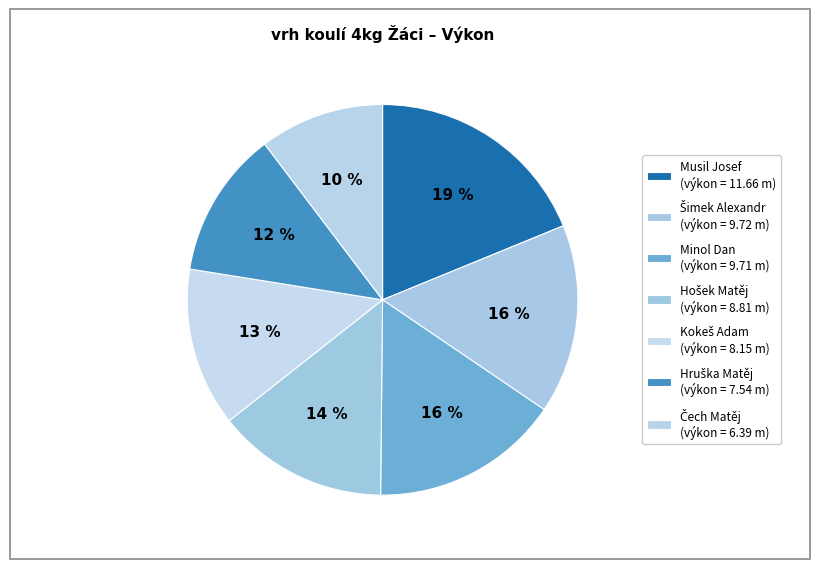

Rank the categories by value from lowest to highest.

Čech Matěj, Hruška Matěj, Kokeš Adam, Hošek Matěj, Minol Dan, Šimek Alexandr, Musil Josef